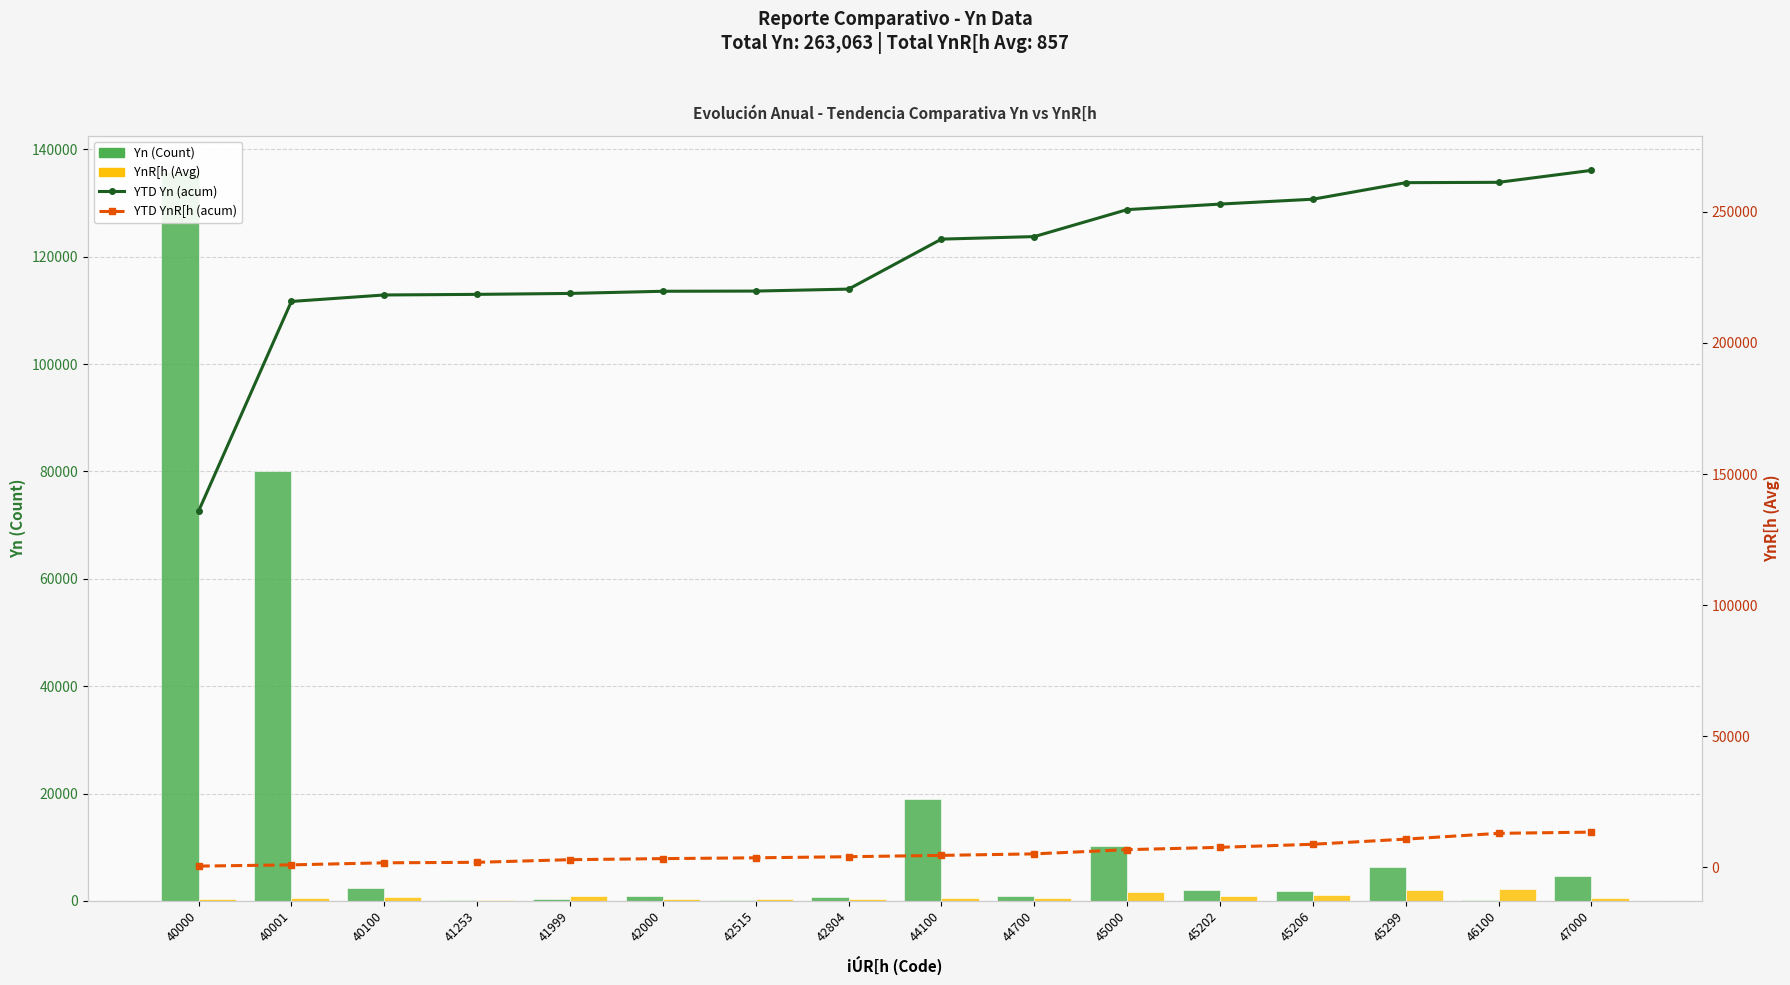

Reading left to right, transcribe all the data shown in this chart.

Yn (Count): 40000=135781	40001=80055	40100=2471	41253=229	41999=358	42000=825	42515=75	42804=750	44100=19072	44700=962	45000=10289	45202=2117	45206=1858	45299=6313	46100=133	47000=4565
YnR[h (Avg): 40000=397	40001=477	40100=780	41253=191	41999=1003	42000=405	42515=314	42804=414	44100=515	44700=569	45000=1601	45202=896	45206=1169	45299=1965	46100=2203	47000=468
YTD Yn (acum): 40000=135781	40001=215836	40100=218307	41253=218536	41999=218894	42000=219719	42515=219794	42804=220544	44100=239616	44700=240578	45000=250867	45202=252984	45206=254842	45299=261155	46100=261288	47000=265853
YTD YnR[h (acum): 40000=397	40001=874	40100=1654	41253=1845	41999=2848	42000=3253	42515=3567	42804=3981	44100=4496	44700=5065	45000=6666	45202=7562	45206=8731	45299=10696	46100=12899	47000=13367